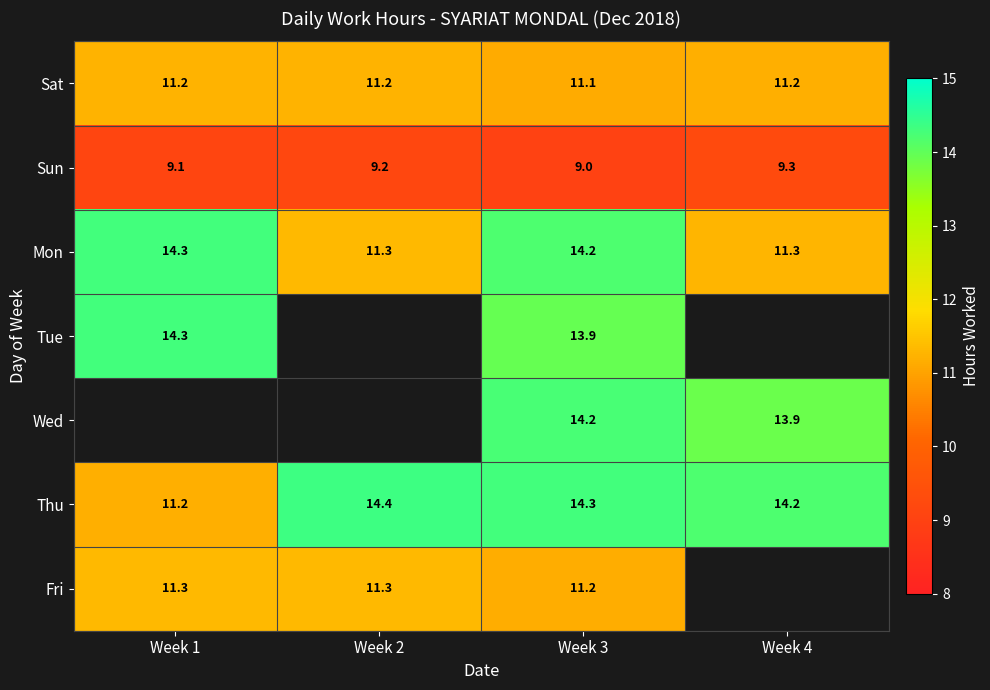

At which label is Thu closest to 12?

Week 1